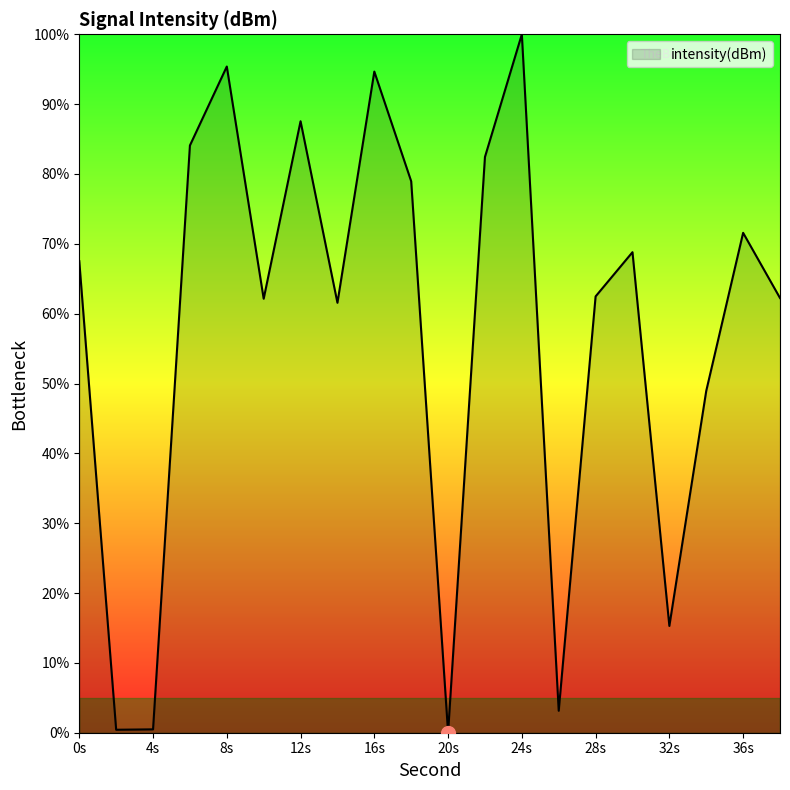

What is the greatest value displayed?

100.0